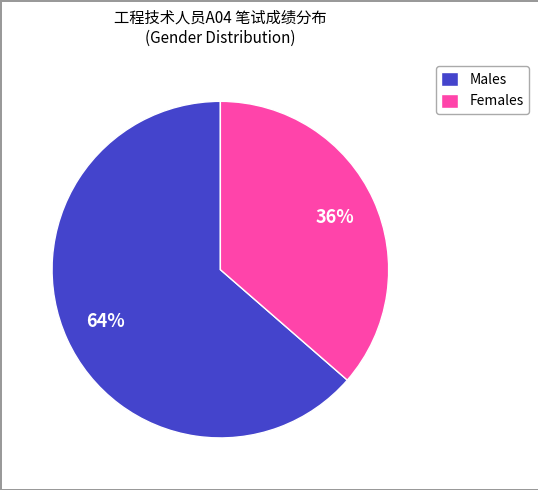

Rank the categories by value from highest to lowest.

Males, Females